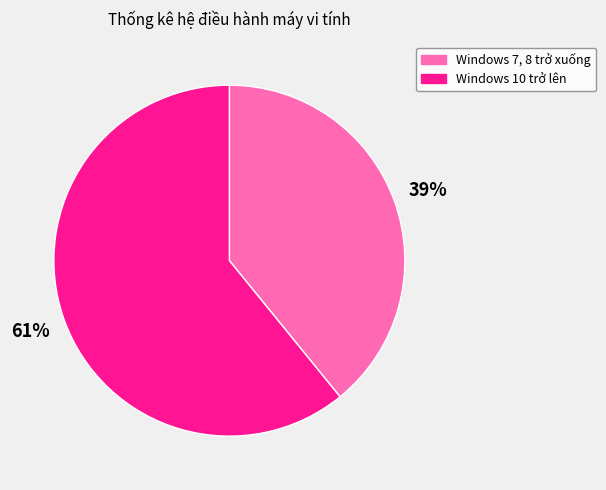

Do Windows 7, 8 trở xuống and Windows 10 trở lên together represent more than half of the pie?

Yes